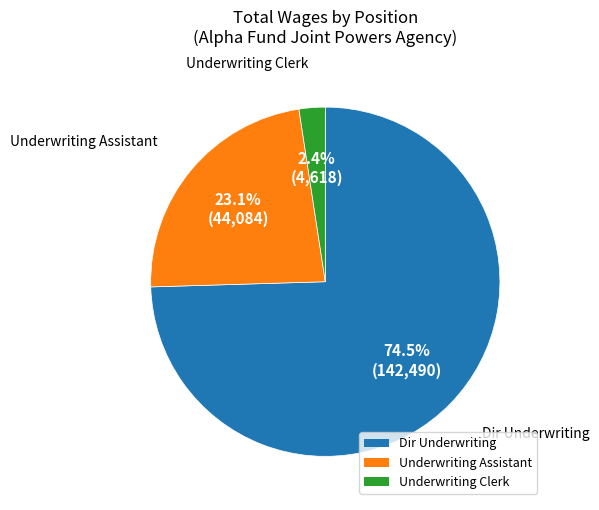

To the nearest percent, what is the difference between the Underwriting Clerk and Underwriting Assistant slice percentages?

21%